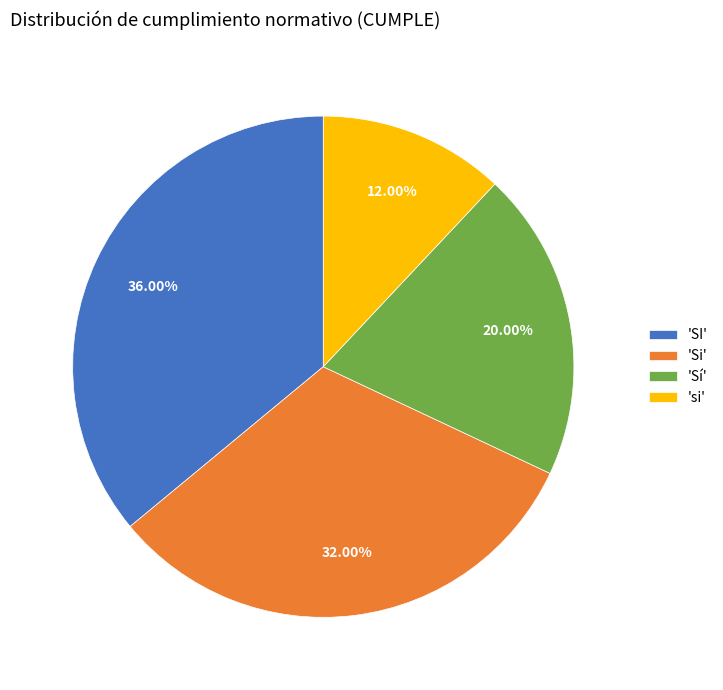

How many segments does this pie chart have?

4